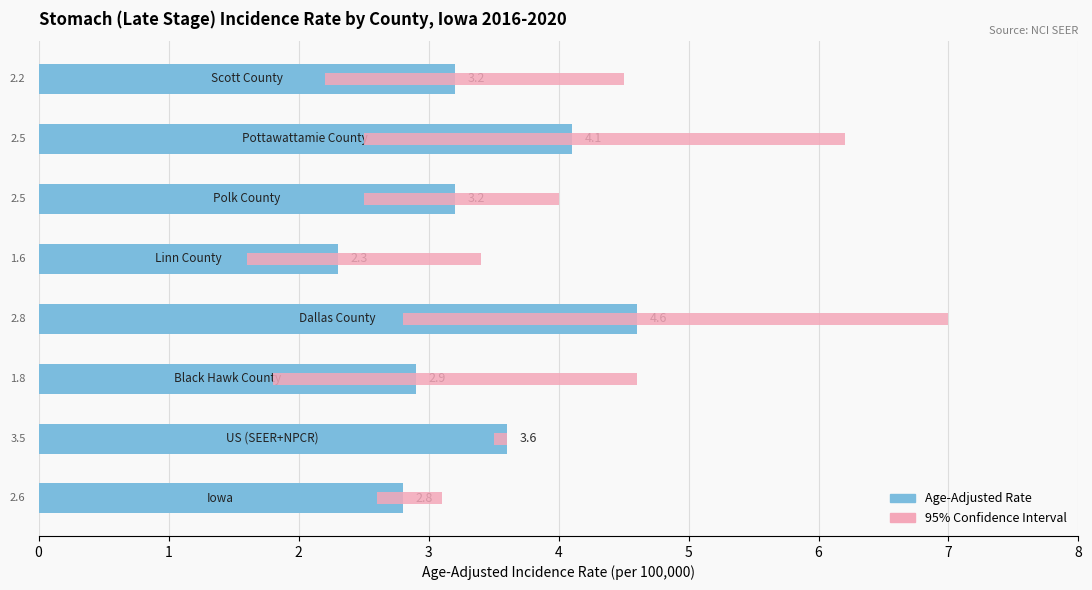

Are the bars grouped side by side (vs. stacked)?

No